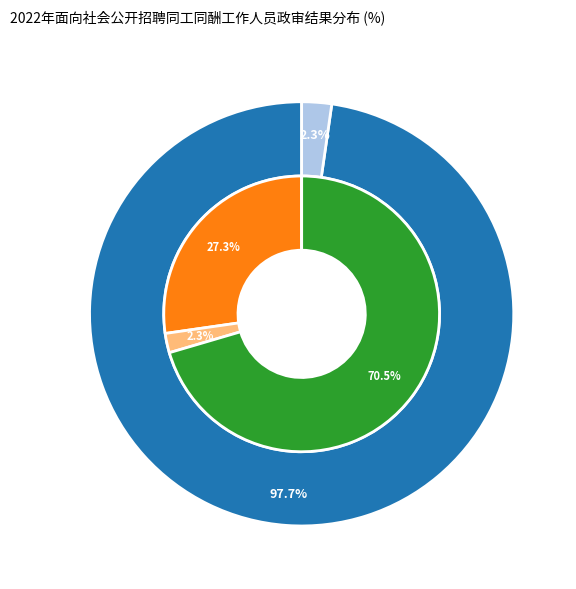

Does 放弃 account for over 50% of the chart?

No